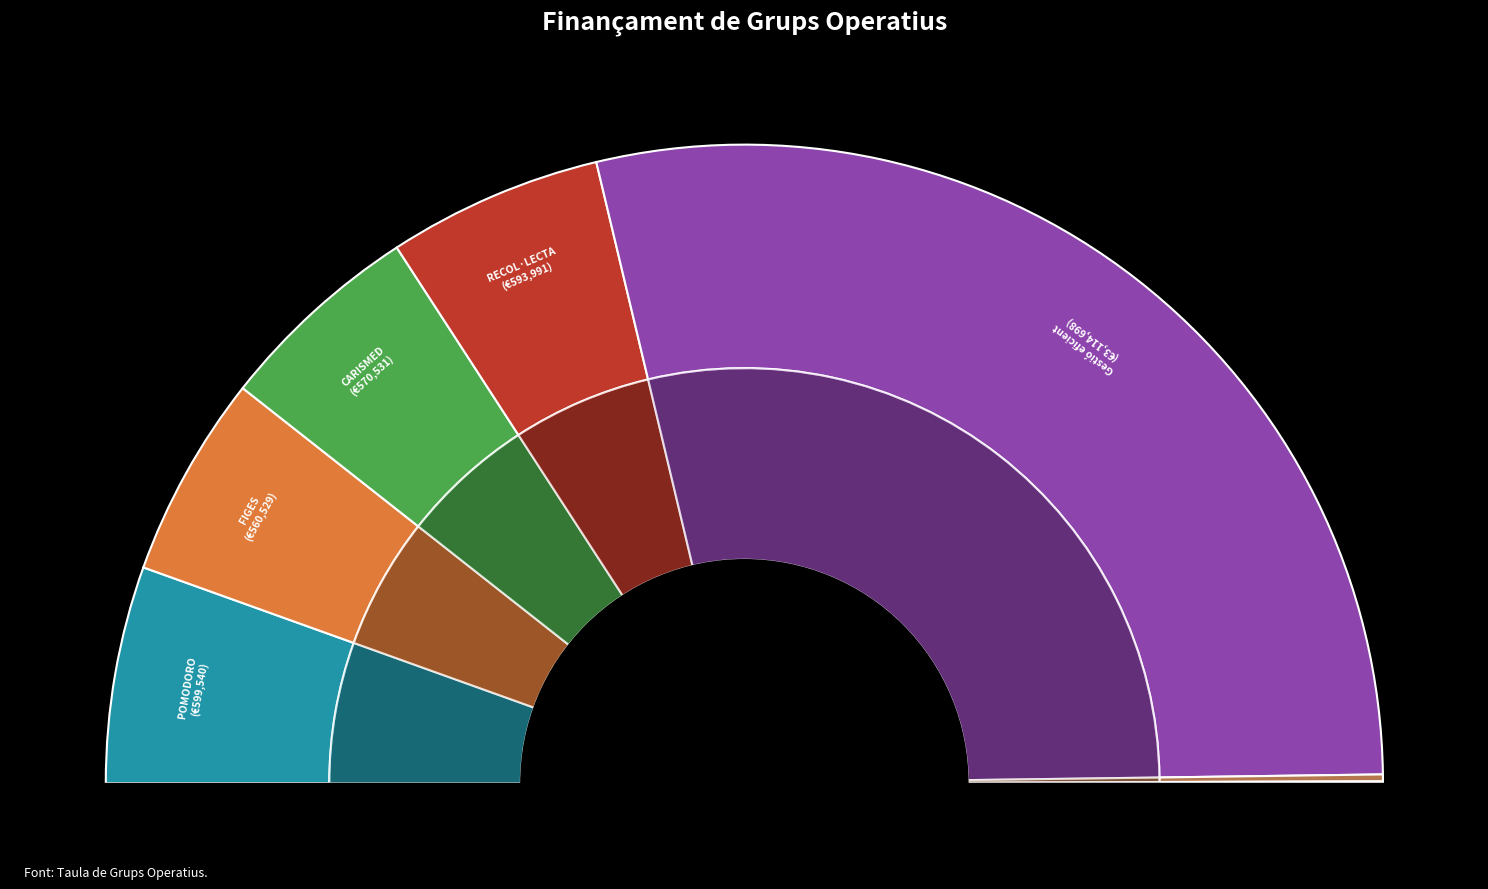

What is the change in value from POMODORO to CARISMED?

-29009